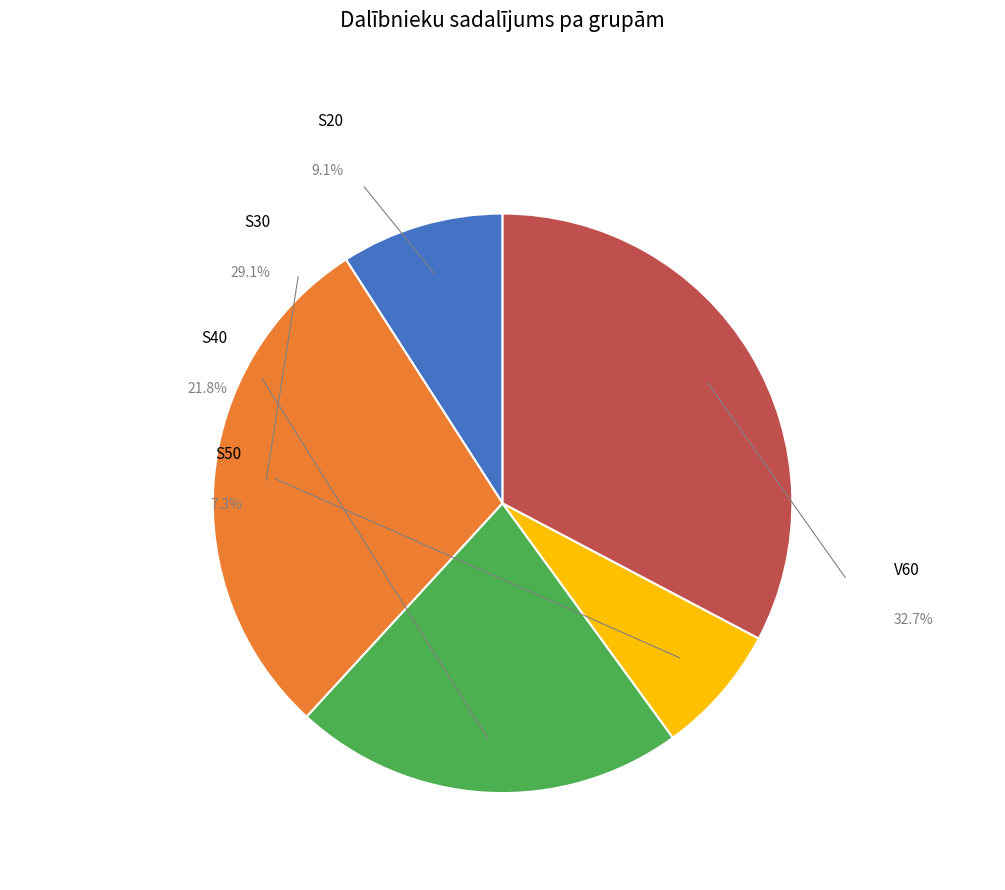

To the nearest percent, what is the average slice percentage?

20%